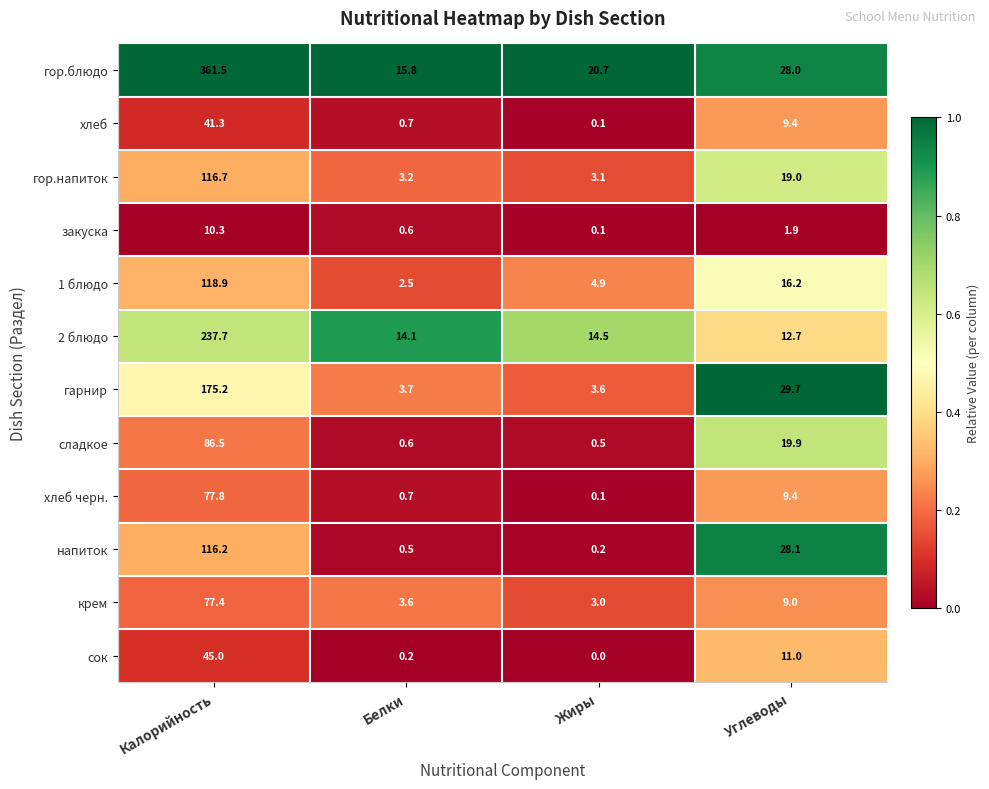

Which label corresponds to the smallest value in the chart?

Жиры